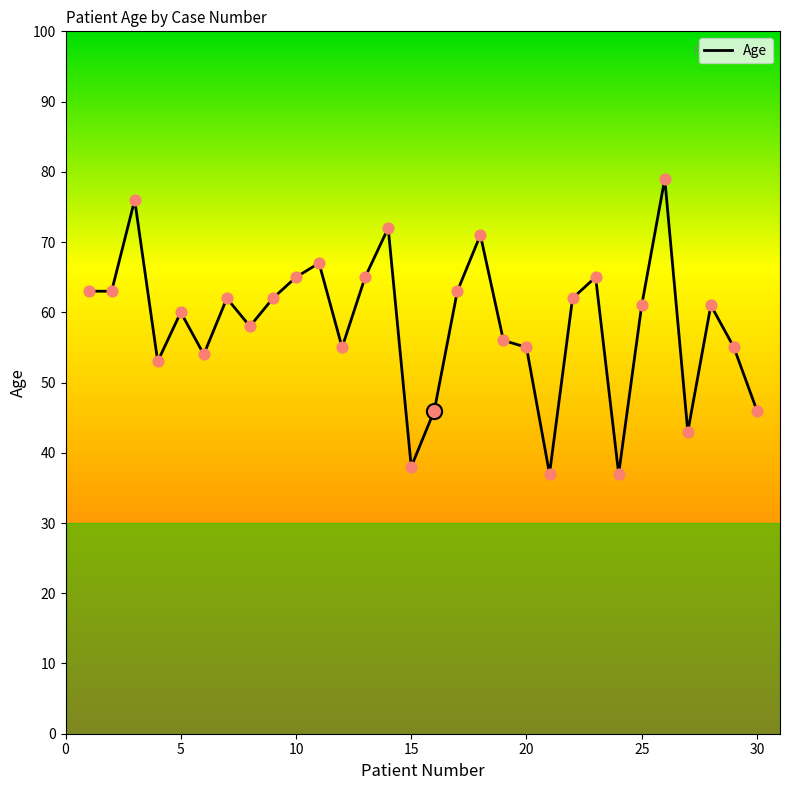

What is the smallest value displayed?

37